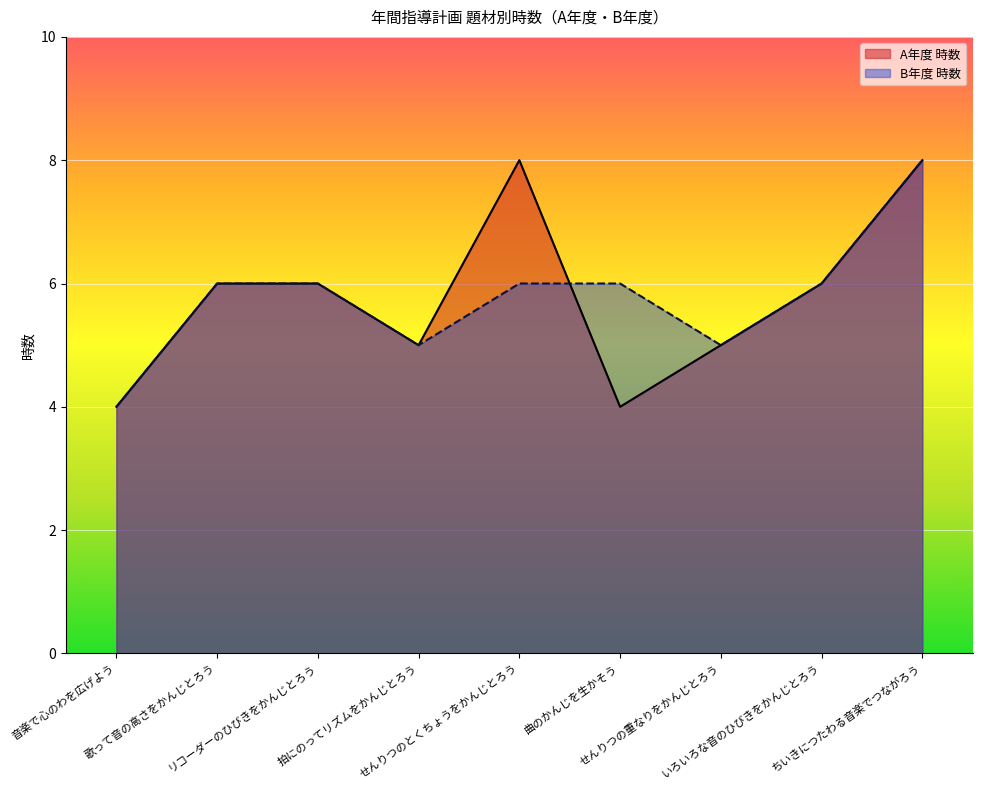

What is the highest value of the B年度 時数 series?

8